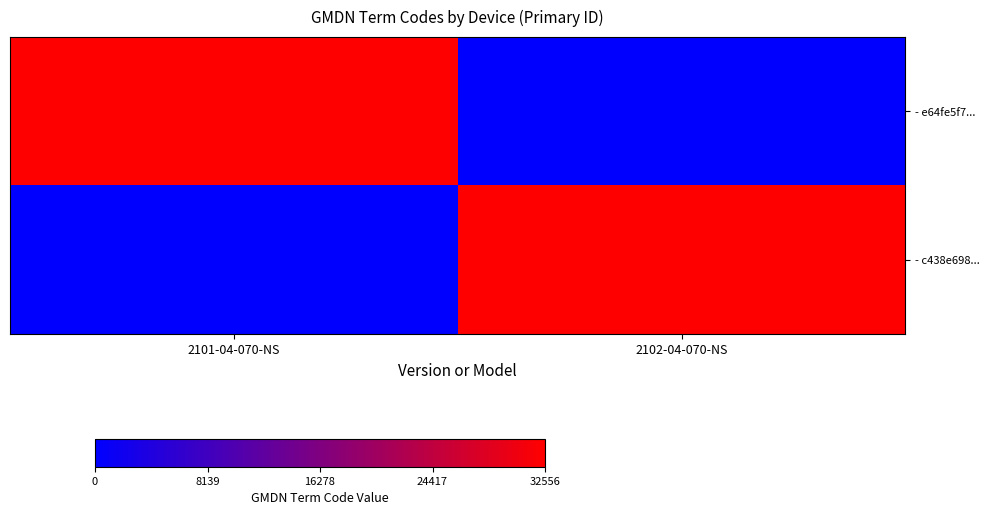

What is the spread (max minus min) of values at 2101-04-070-NS?

100